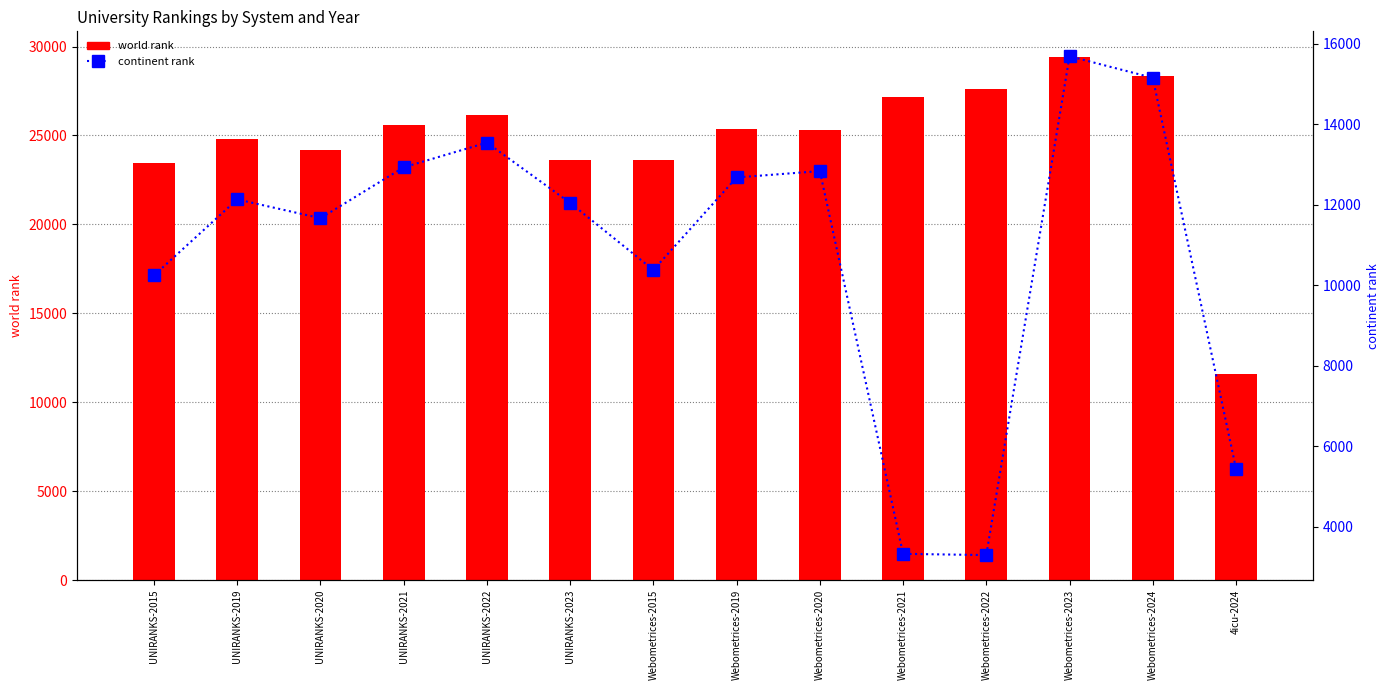

What are all the series names shown in the legend?

world rank, continent rank